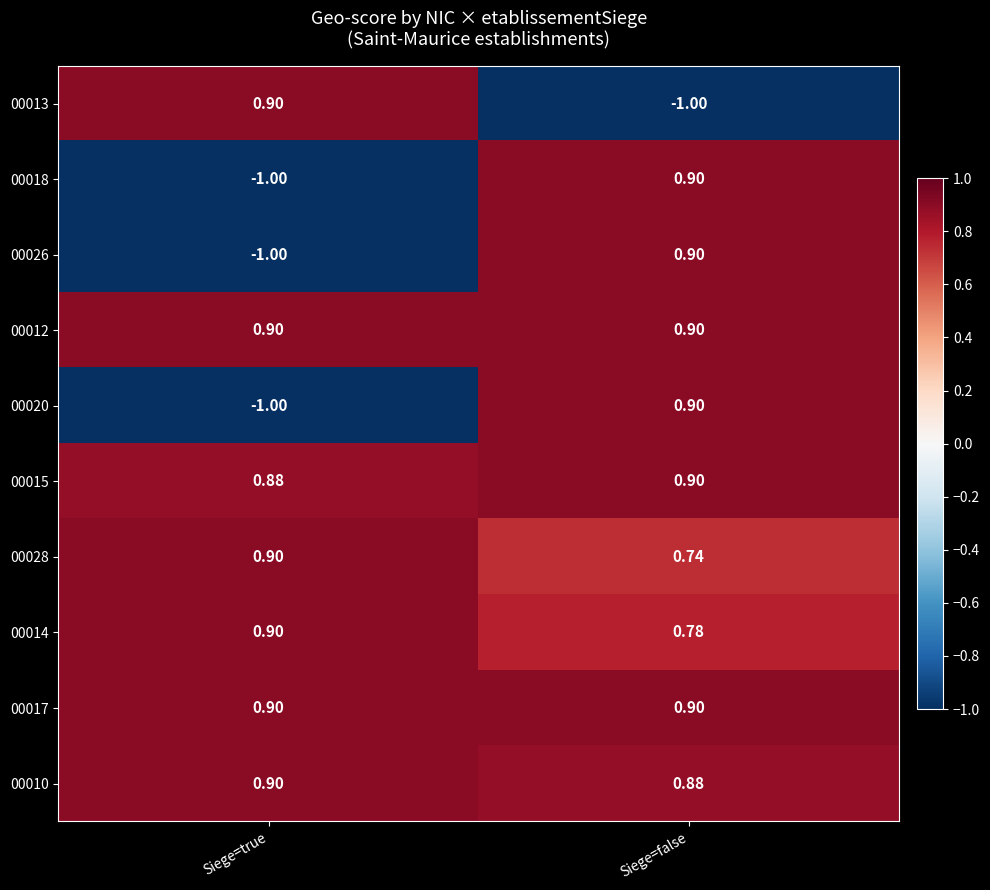

Which category has the highest value in the 00026 series?

Siege=false